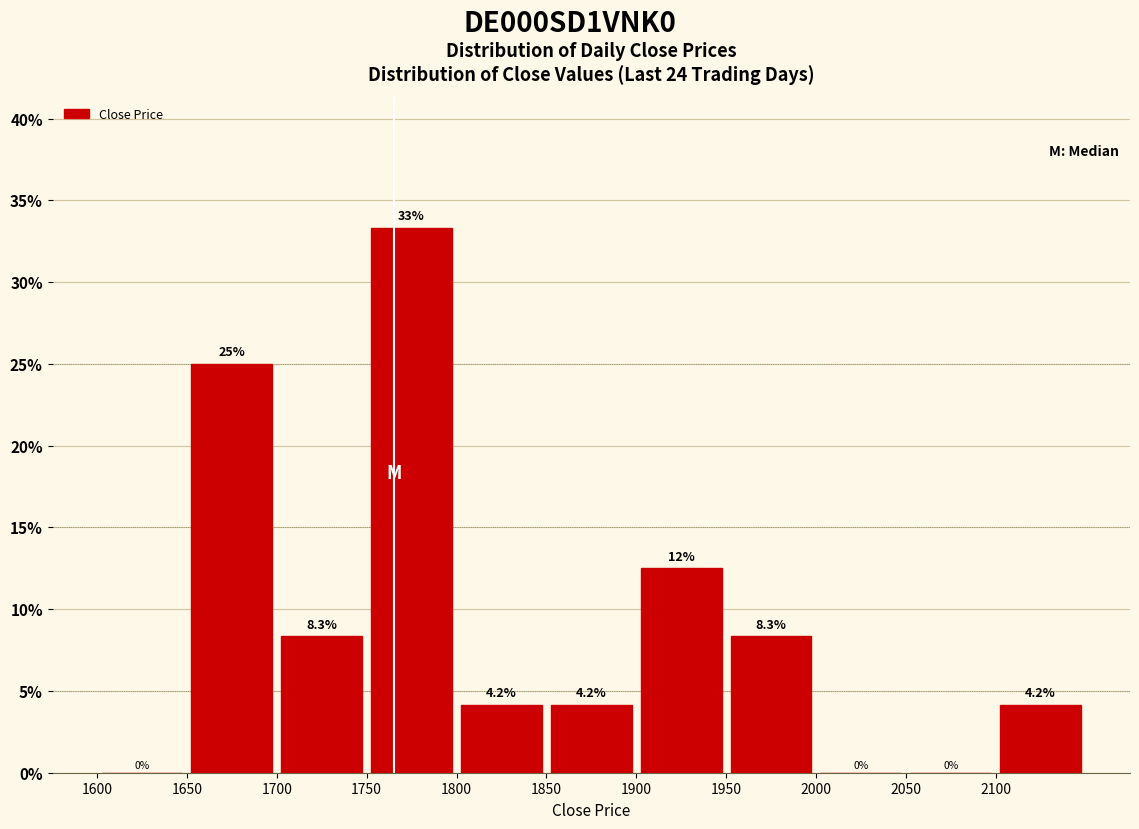

Which range on the x-axis has the tallest bar?

1750 to 1800